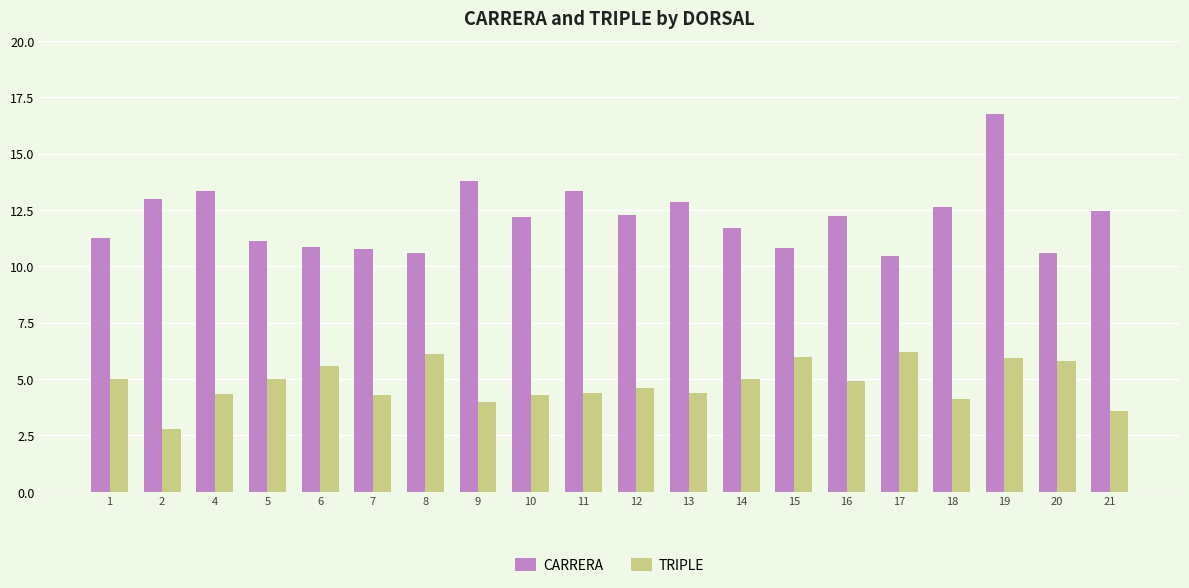

What is the approximate value of TRIPLE at 19?

6.0